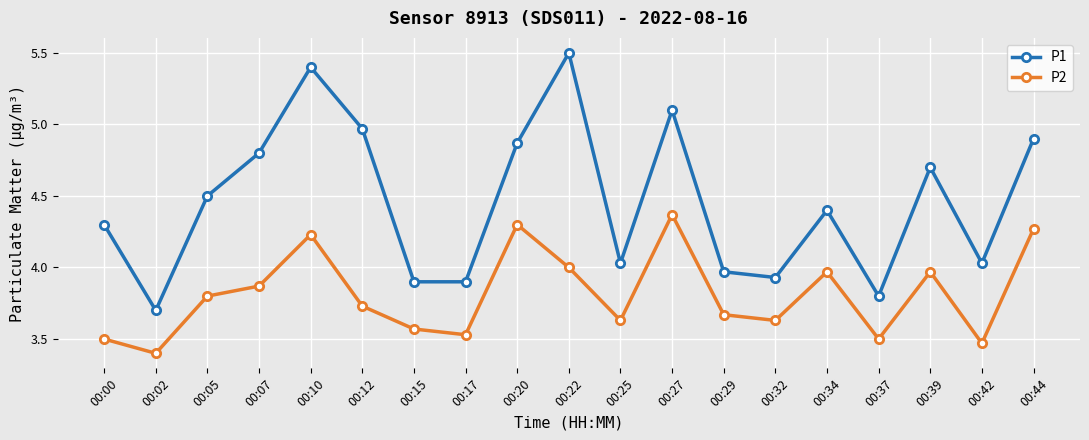

Which label corresponds to the largest value in the chart?

00:22